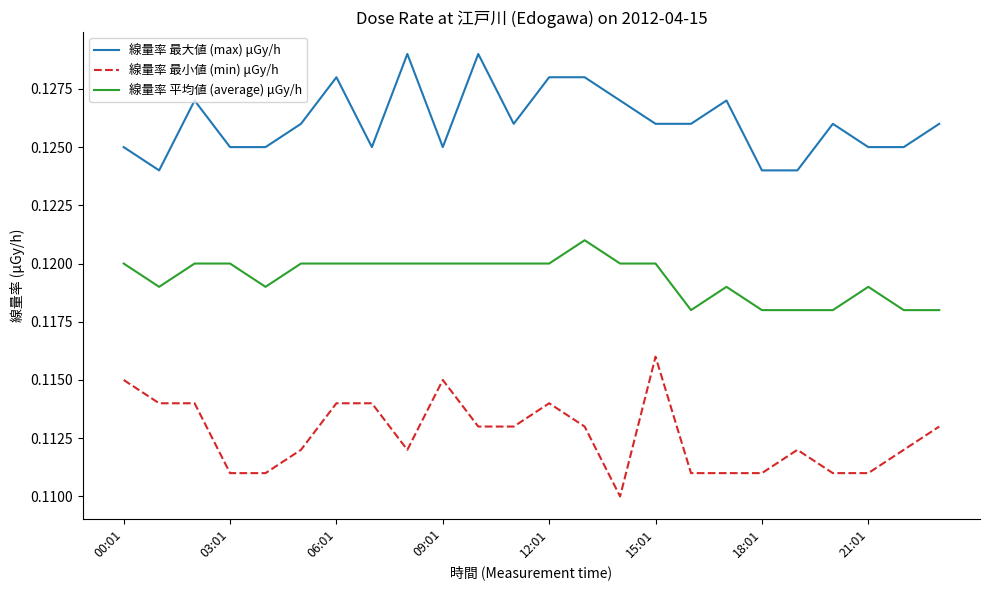

Which series has the largest total across all categories?

線量率 最大値 (max) μGy/h